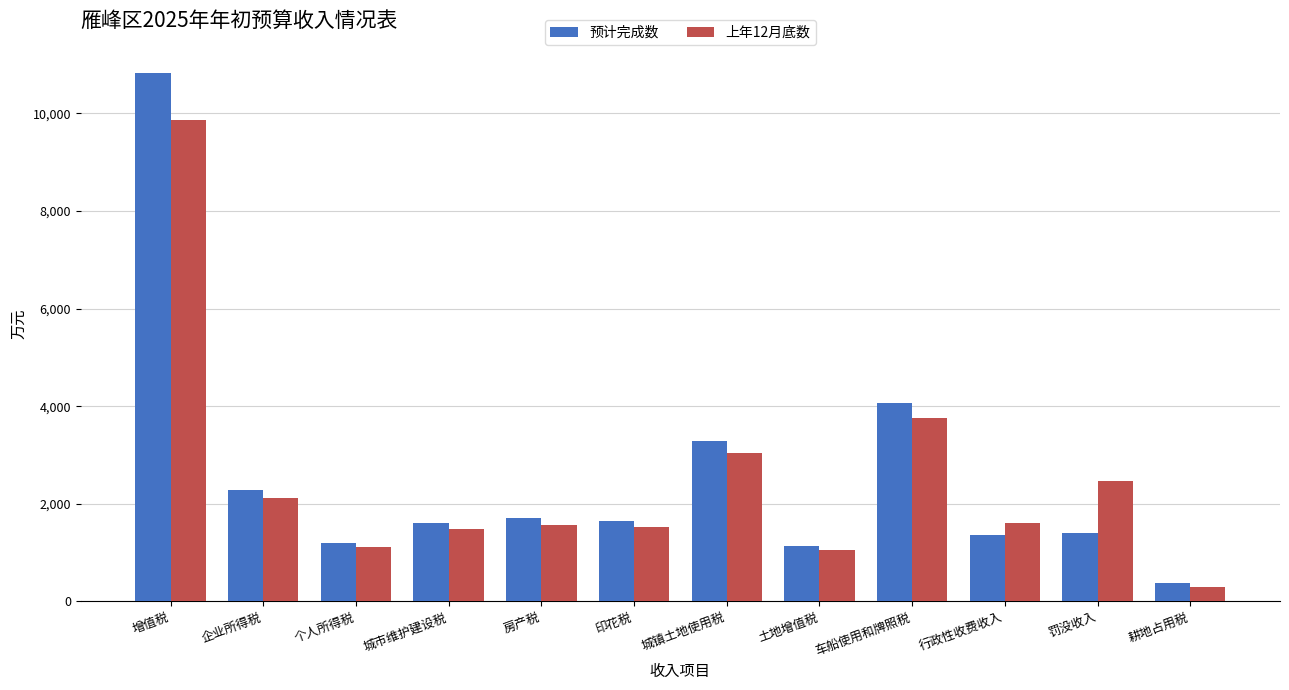

Which series changed the most between 印花税 and 城镇土地使用税?

预计完成数